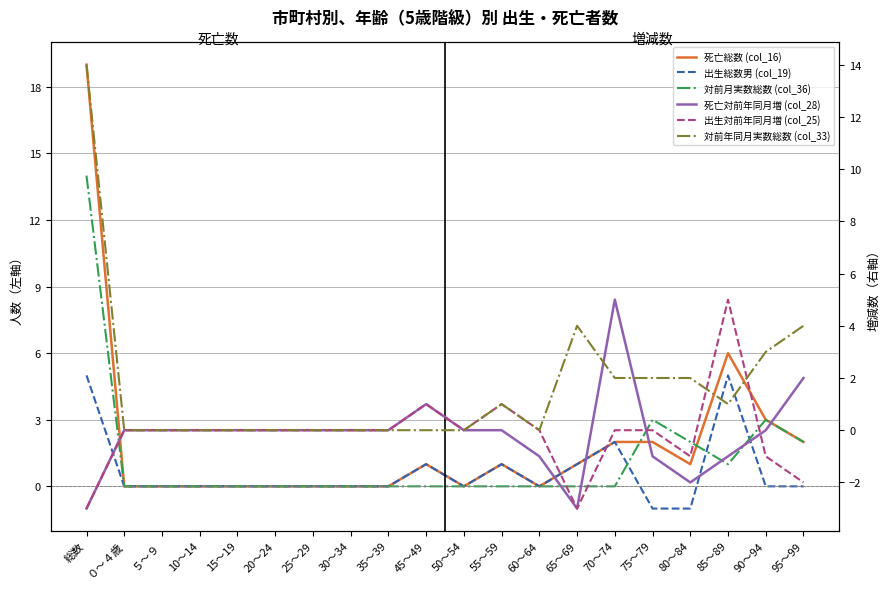

At which label does 対前月実数総数 (col_36) reach its minimum?

０～４歳